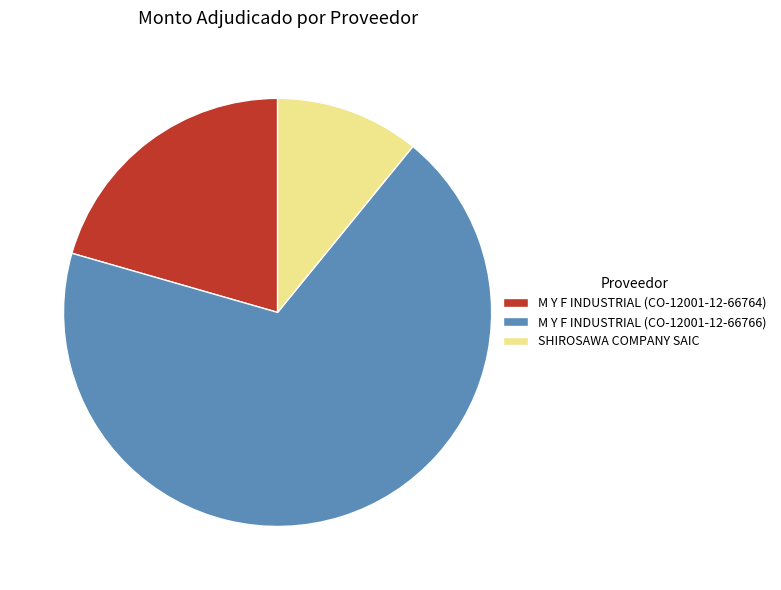

What is the largest slice in the pie chart?

M Y F INDUSTRIAL (CO-12001-12-66766)